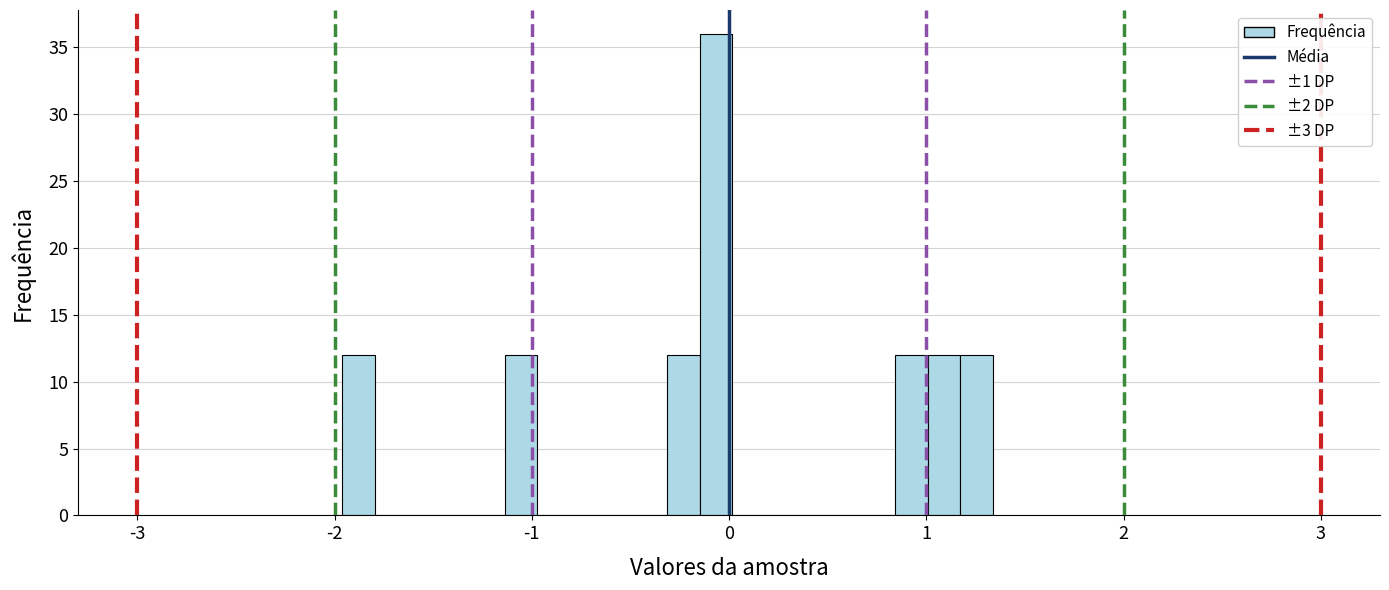

Read against the x-axis, roughly where is the centre of the tallest bar?

-0.1